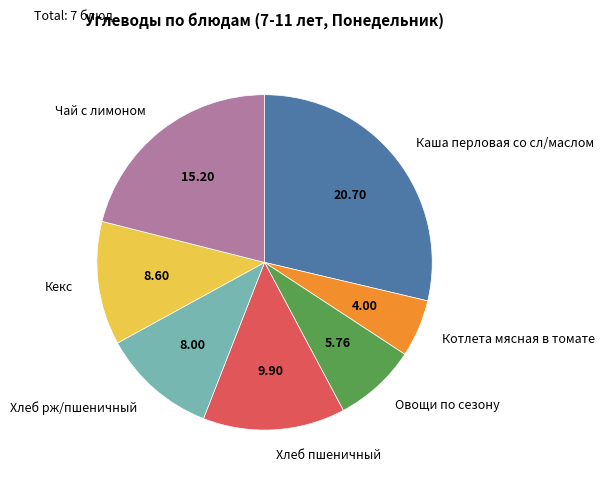

Does Овощи по сезону represent more than half of the total?

No